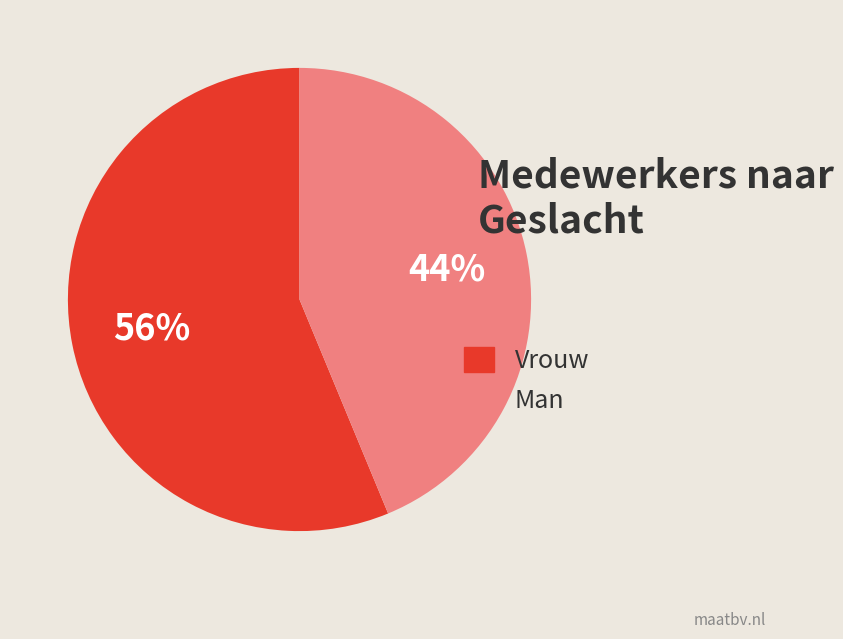

Combined, do Vrouw and Man account for over 50%?

Yes